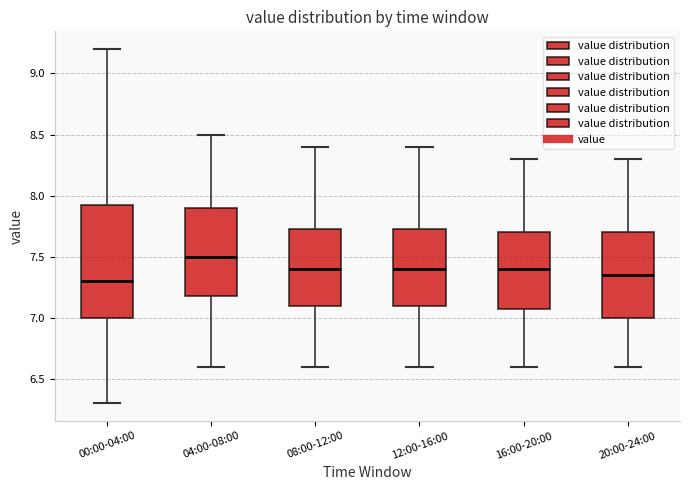

Where is the upper edge of the box for 00:00-04:00 on the y-axis? The values are not printed on the chart, so give them approximately, as read against the axis.

7.95